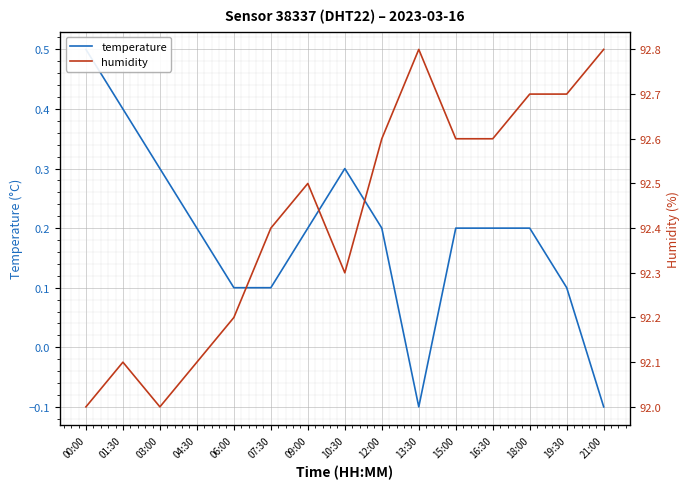

At which label does temperature reach its peak?

00:00